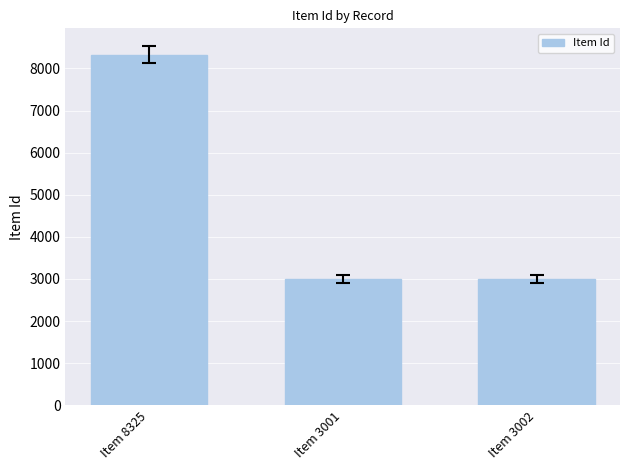

Between Item 8325 and Item 3001, which is larger?

Item 8325